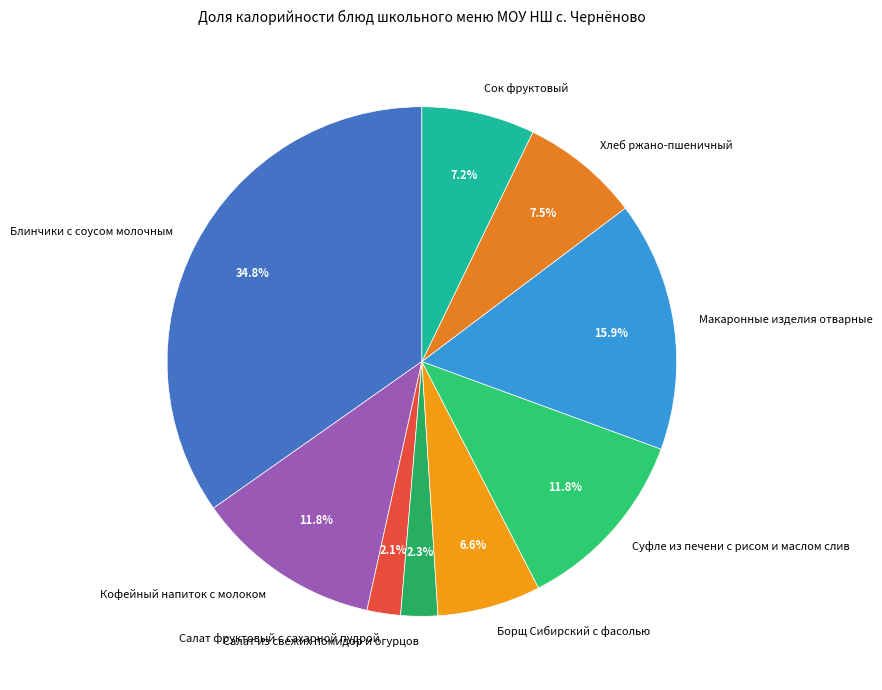

Which has a higher value, Борщ Сибирский с фасолью or Кофейный напиток с молоком?

Кофейный напиток с молоком